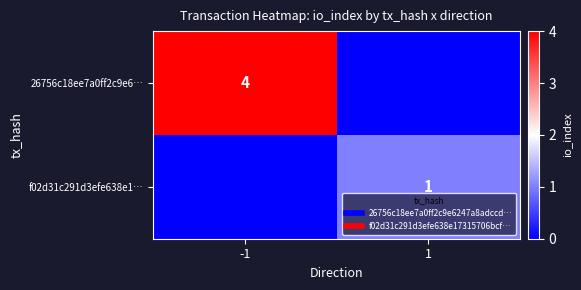

Is it true that 26756c18ee7a0ff2c9e6… equals 4 at -1?

True